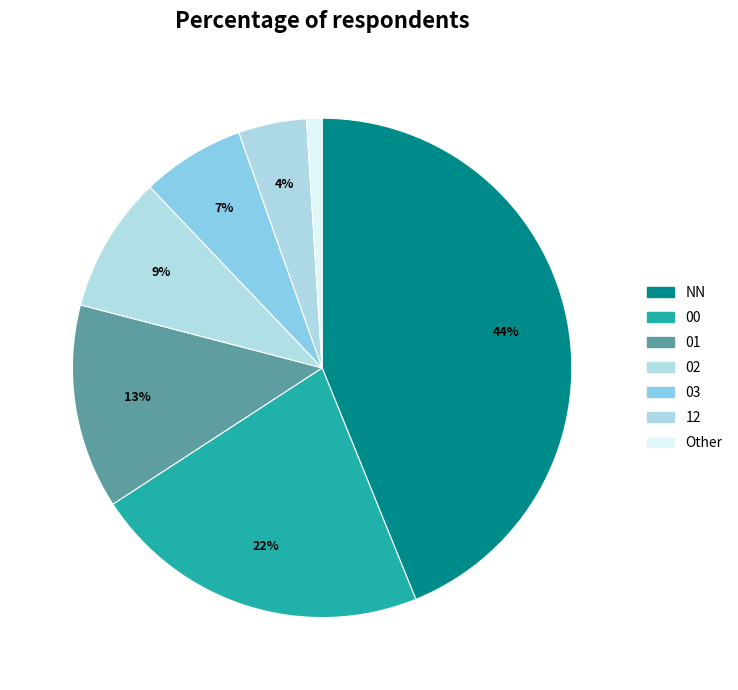

How many segments does this pie chart have?

7